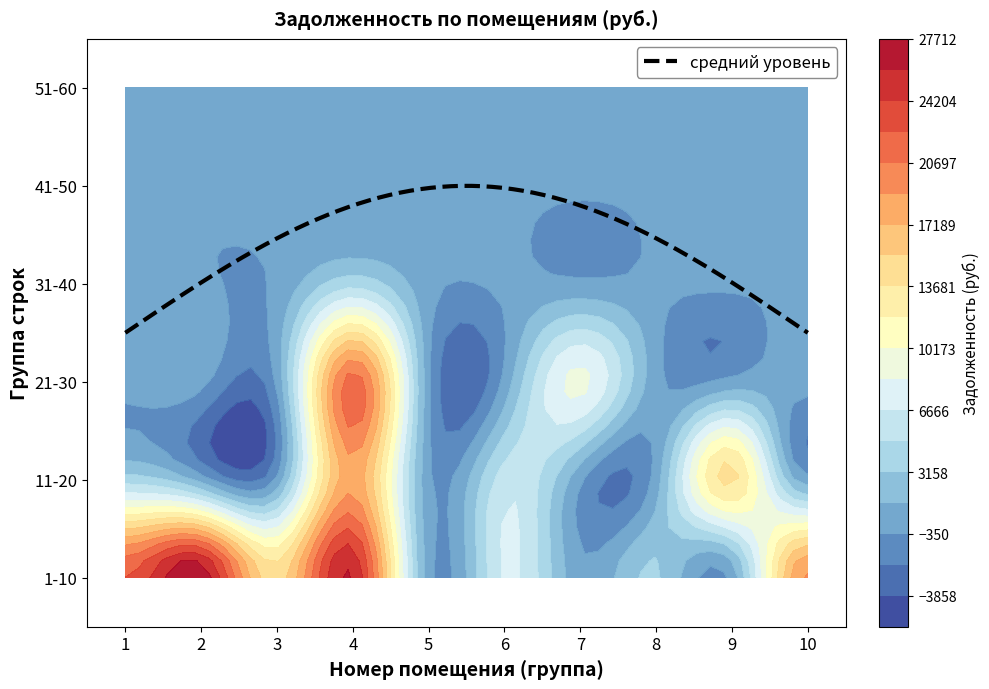

What is the difference between the maximum and minimum values in the 11-20 series?

18404.4